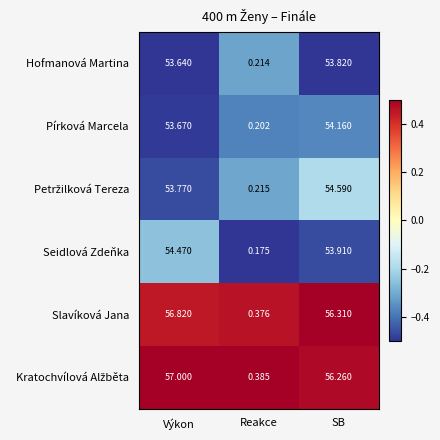

Between Reakce and SB, which series saw the biggest shift?

Slavíková Jana